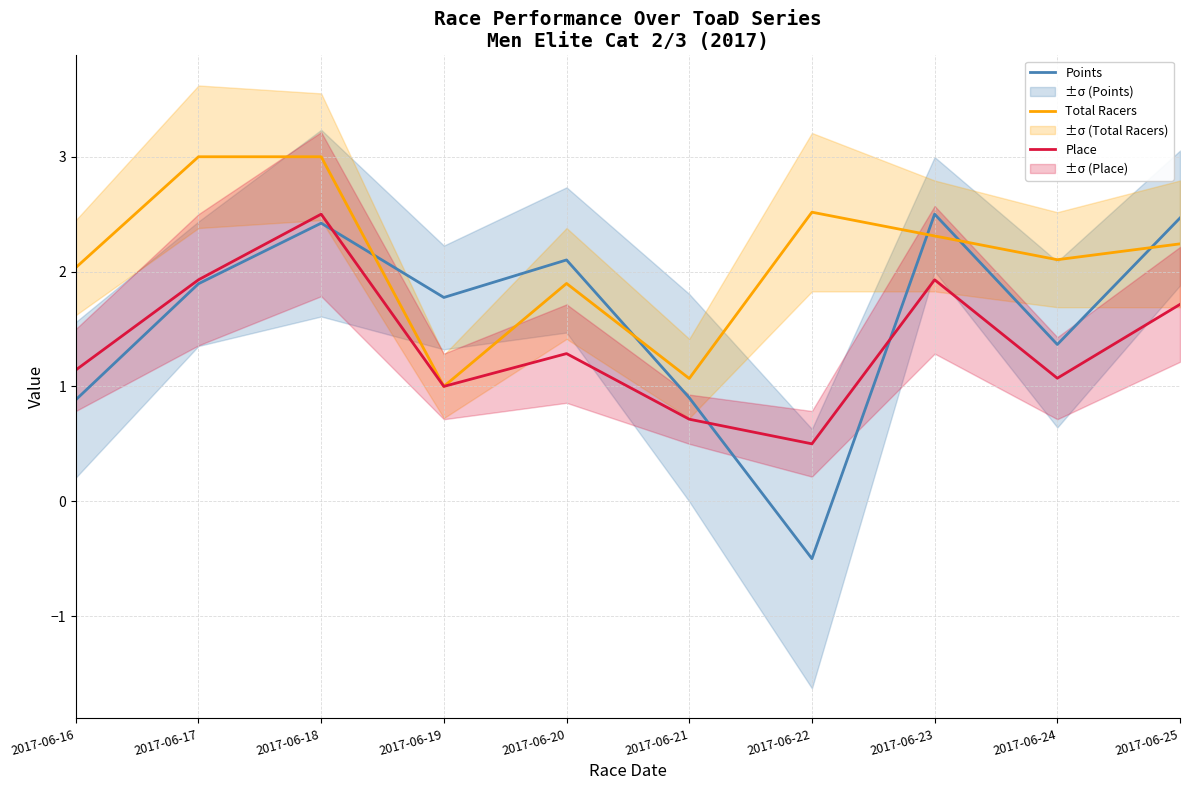

Is it true that Place equals 0.7 at 2017-06-21?

True